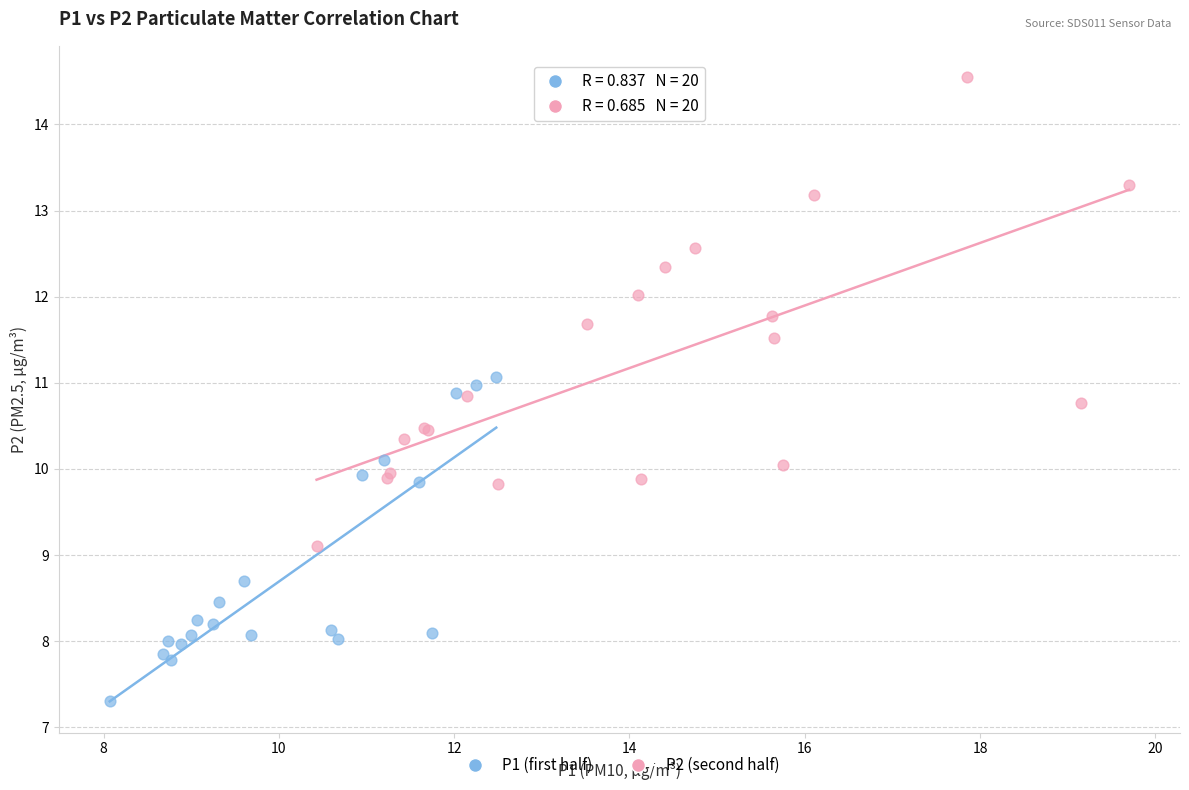

Which series contains the lowest Y value?

P1 (first half)